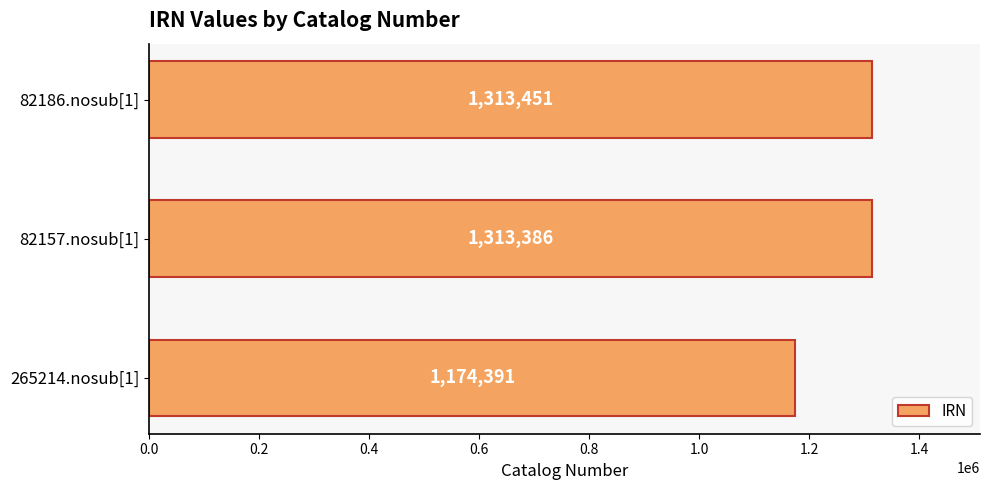

Which has a higher value, 265214.nosub[1] or 82157.nosub[1]?

82157.nosub[1]